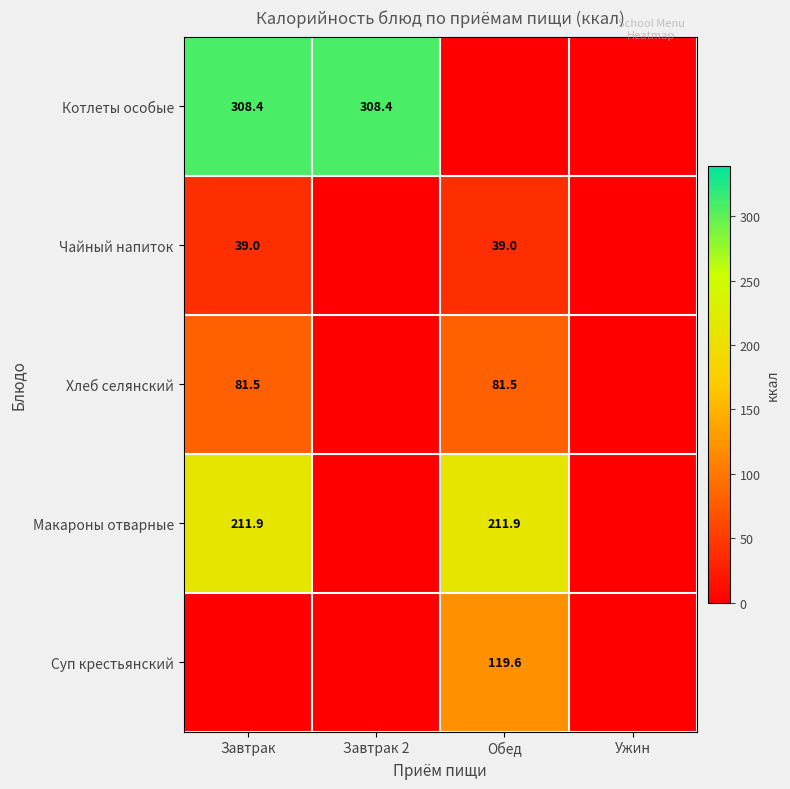

Is it true that Чайный напиток equals 39.0 at Обед?

True